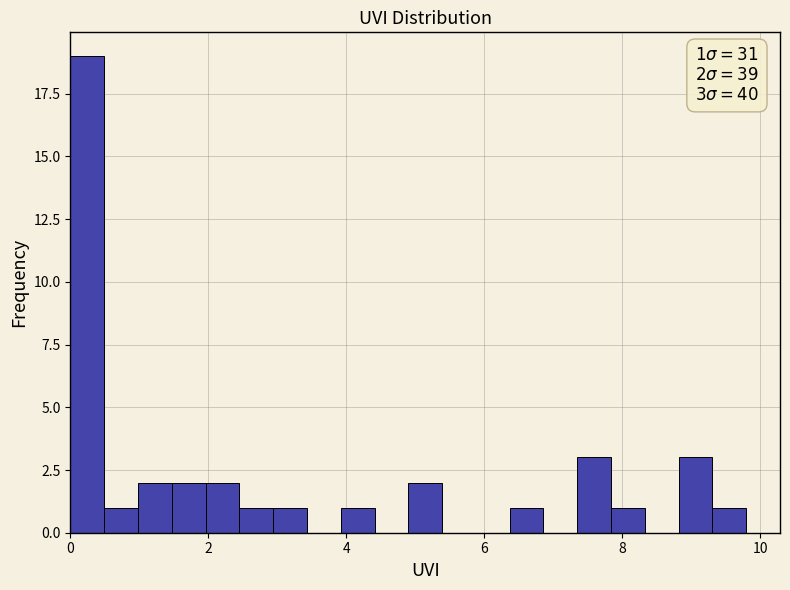

Around what value on the x-axis is the tallest bar? Give the approximate position of its centre, as read against the axis.

0.2